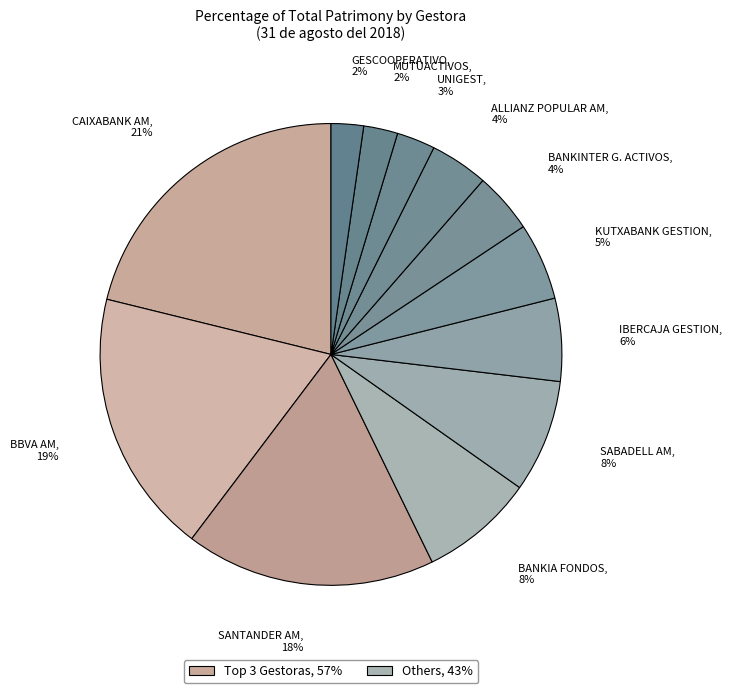

Which slice is the largest?

CAIXABANK AM